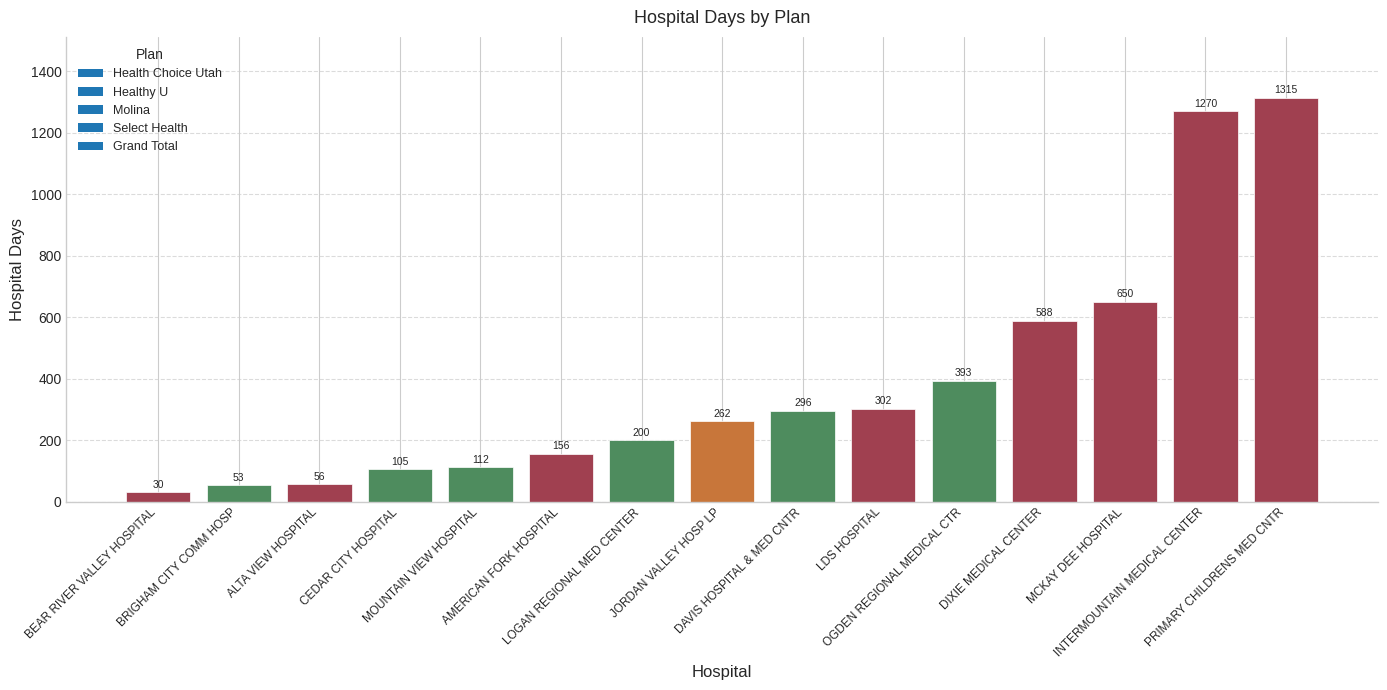

What is the greatest value displayed?

1315